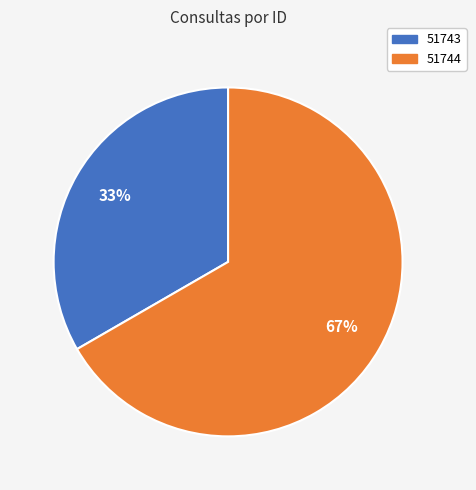

Between 51744 and 51743, which is larger?

51744